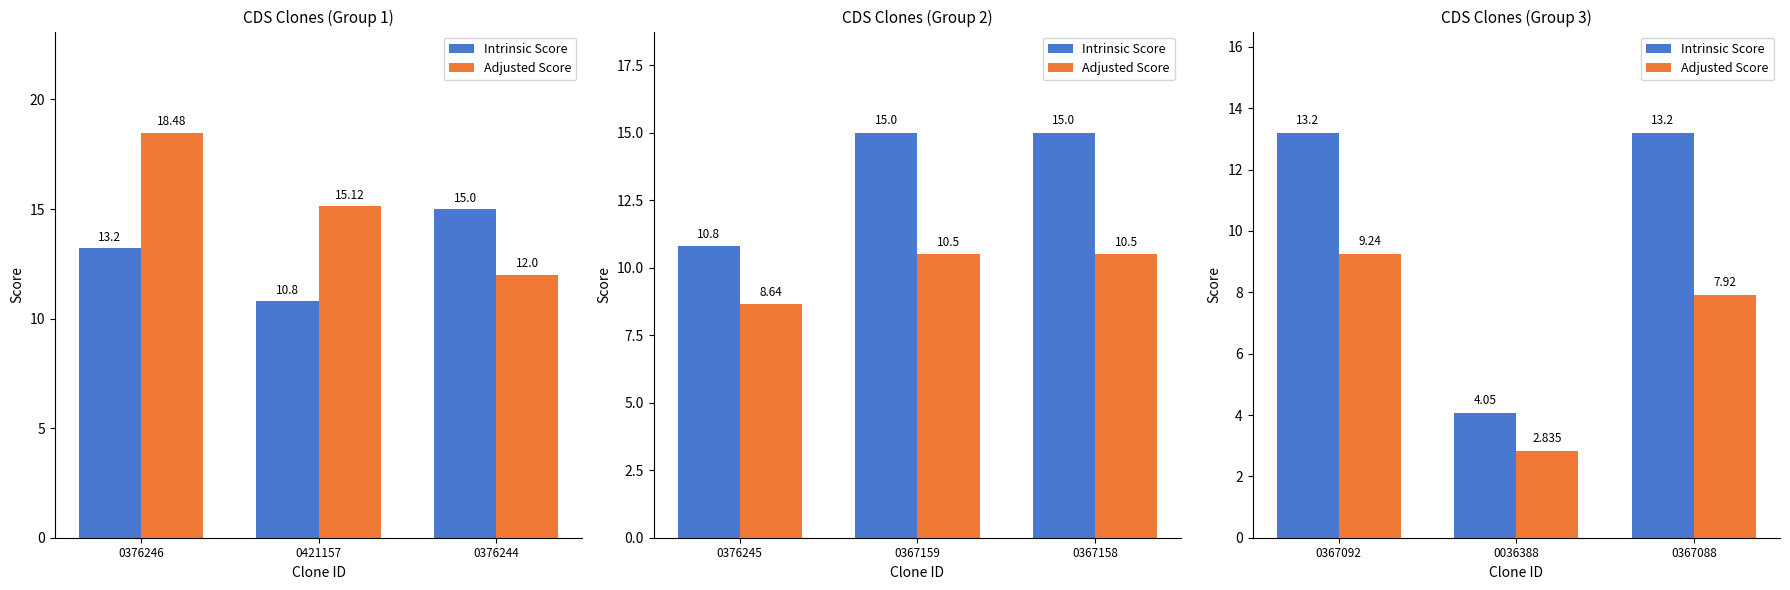

Are the bars grouped side by side (vs. stacked)?

Yes